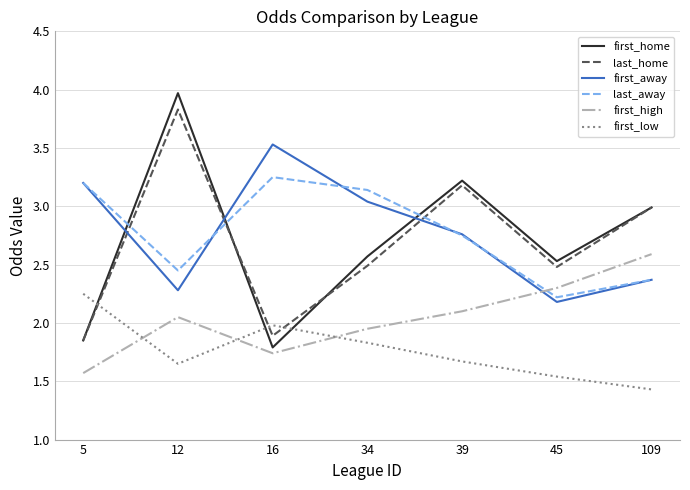

Which series has the largest range (max minus min)?

first_home